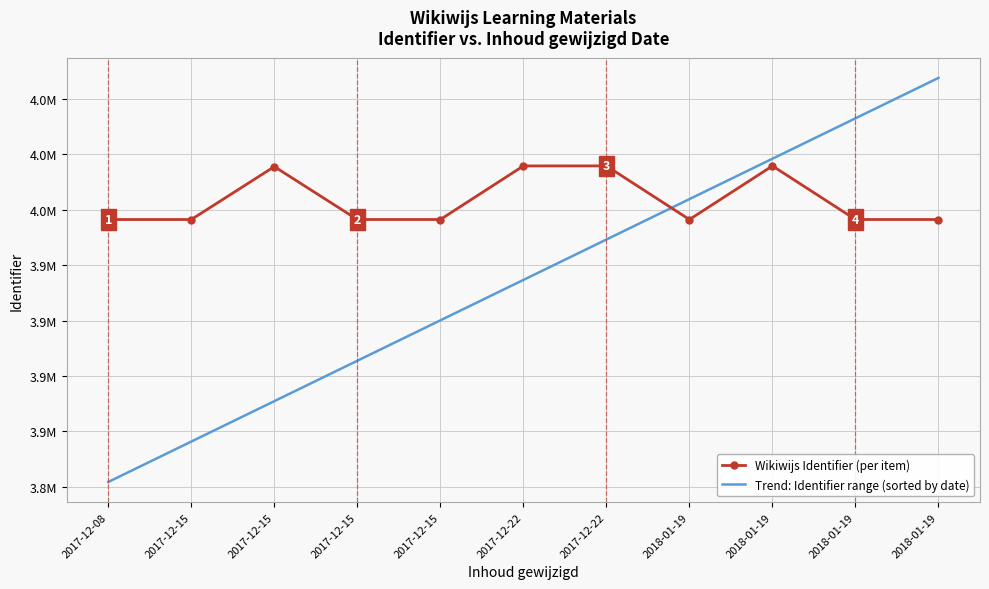

What are all the series names shown in the legend?

Wikiwijs Identifier (per item), Trend: Identifier range (sorted by date)